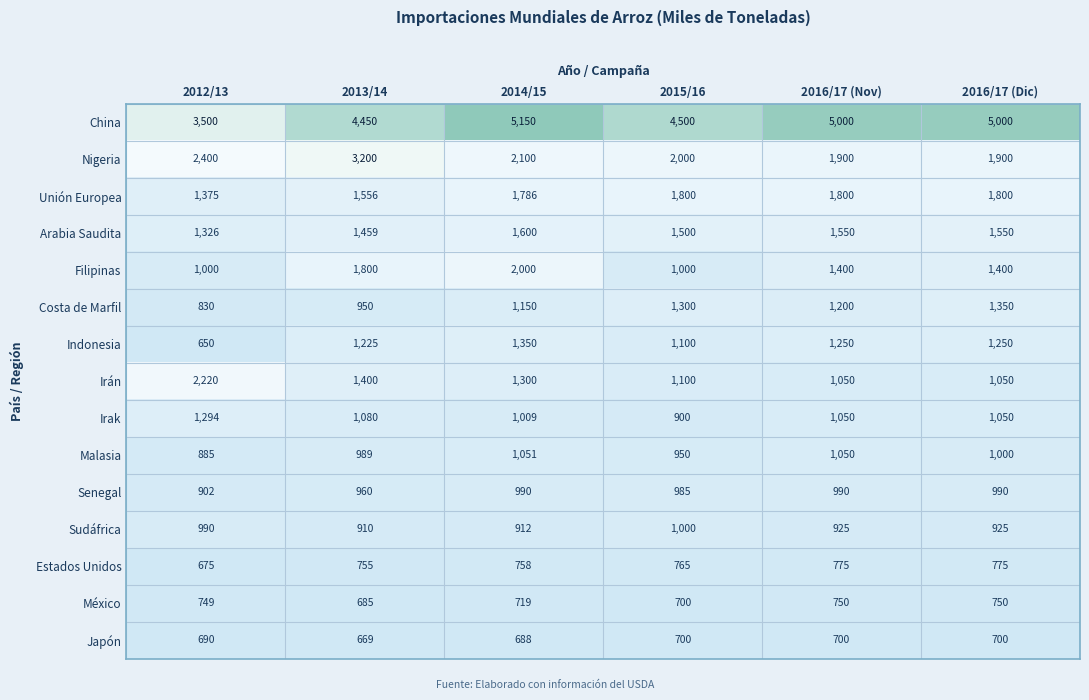

What is the maximum value shown in the chart?

5150